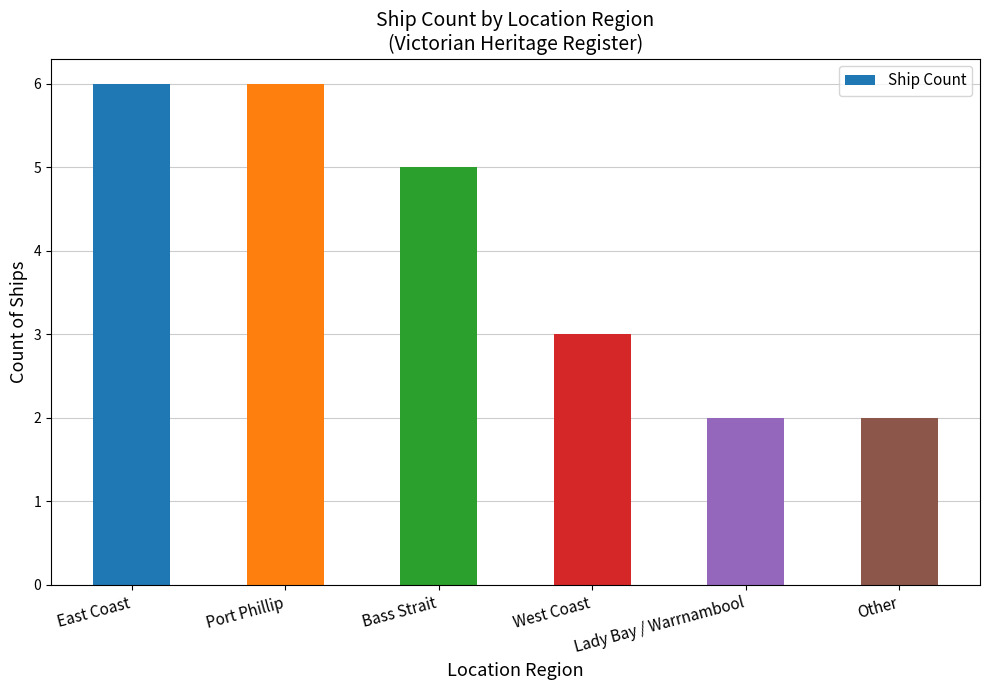

True or false: the data shows 2 at Other.

True